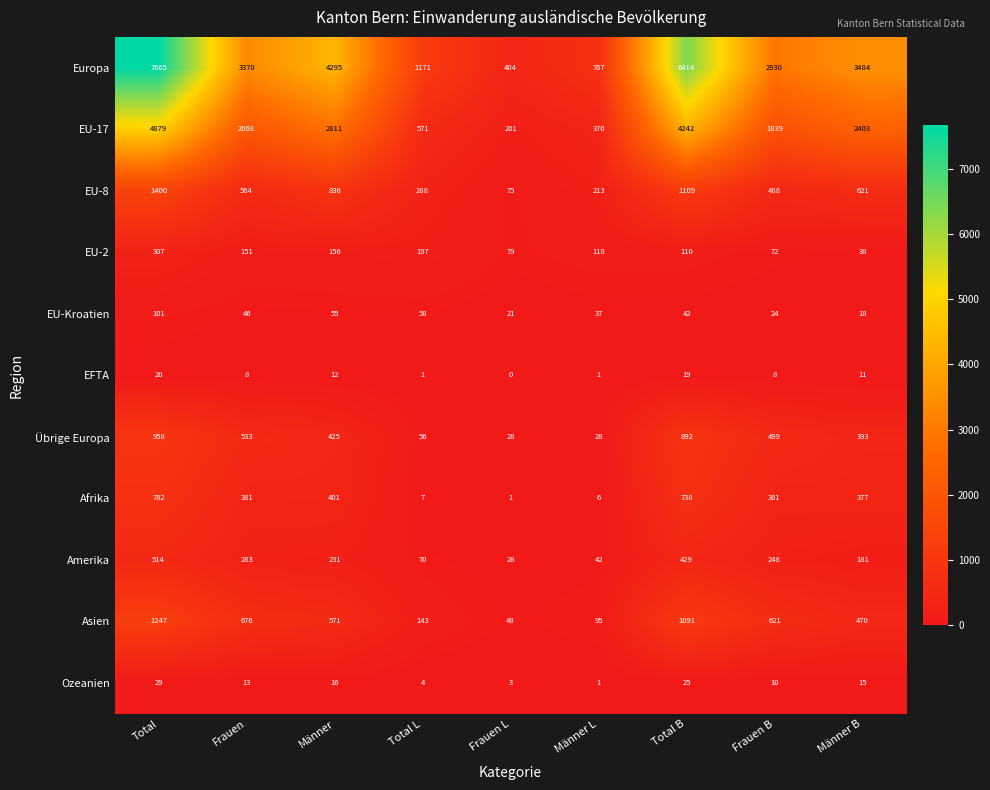

The Afrika series shows 660 at Frauen. True or false?

False